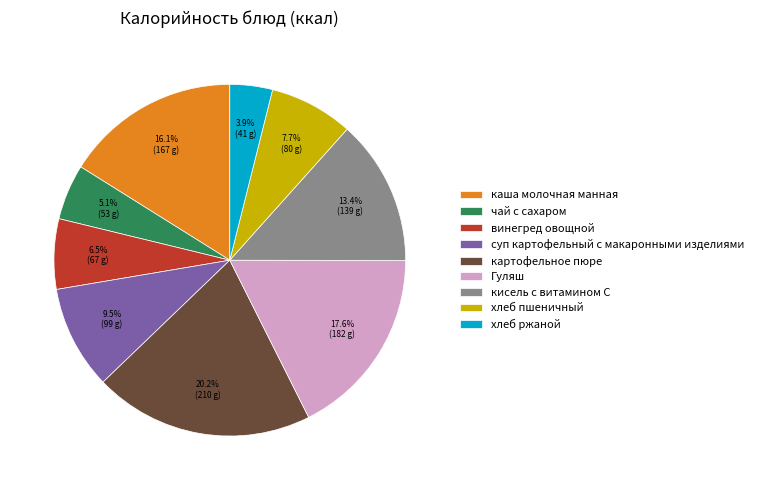

Does any single category account for the majority?

No